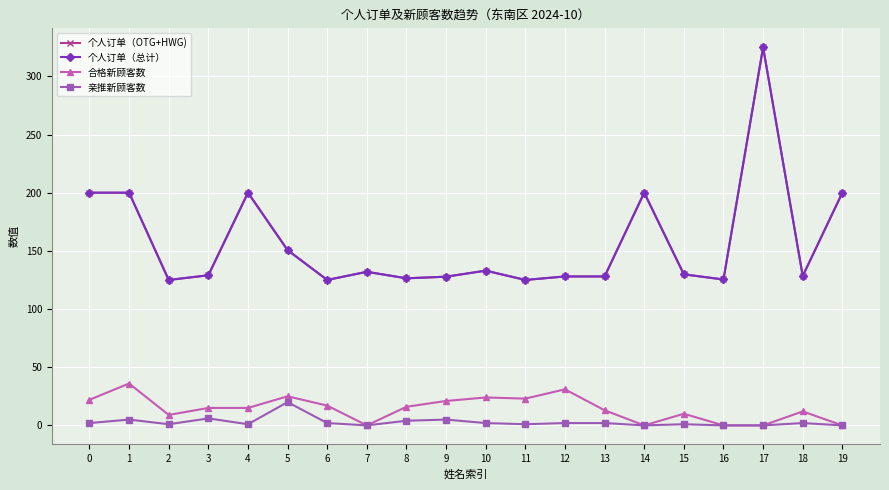

What is the value of the 个人订单（OTG+HWG) point at the 18th from the left?

325.0